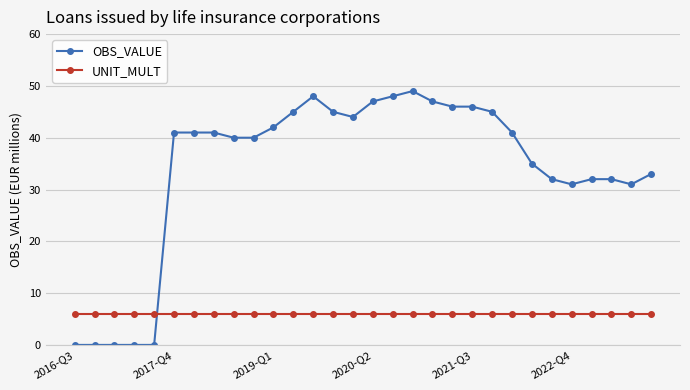

What is the maximum value for UNIT_MULT?

6